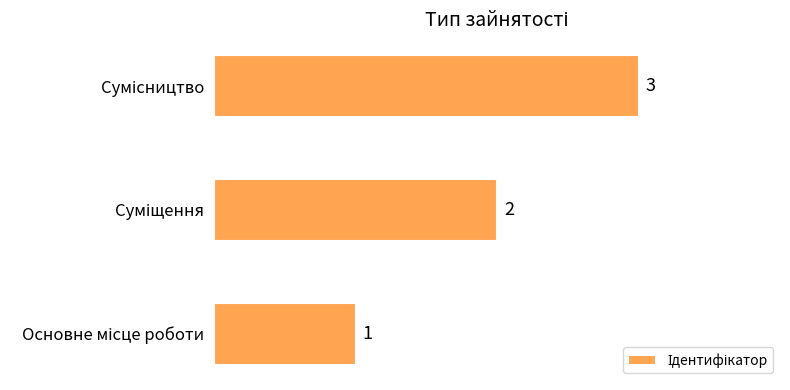

Does the chart contain stacked bars?

No